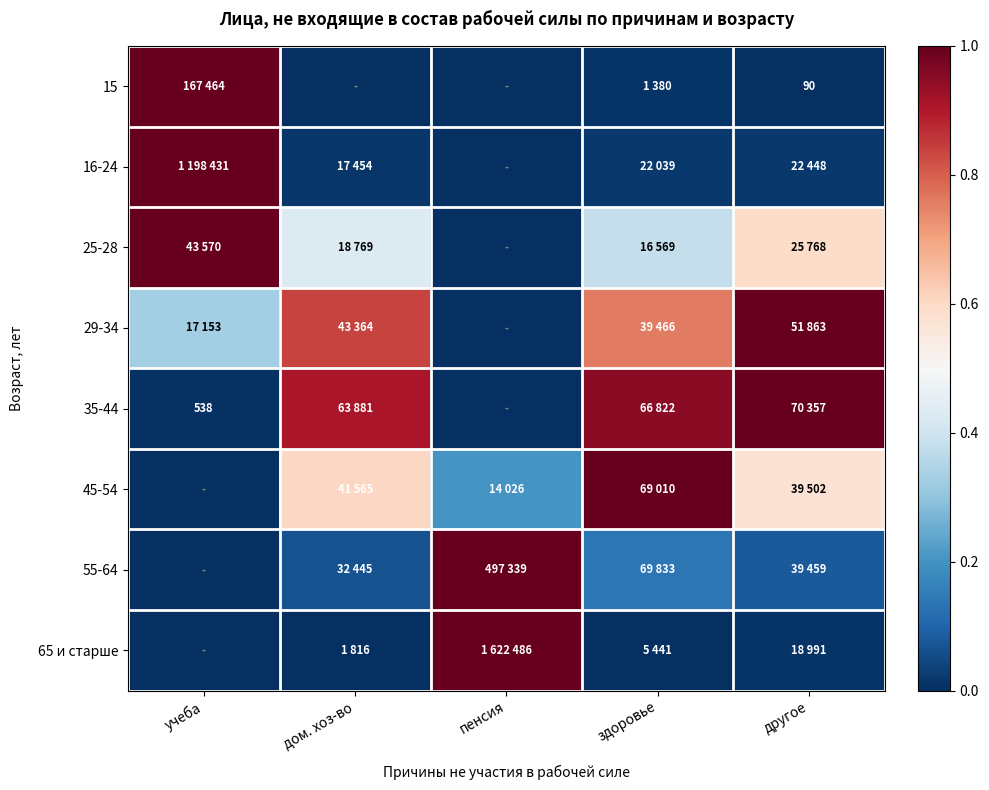

How many series are shown in this chart?

8